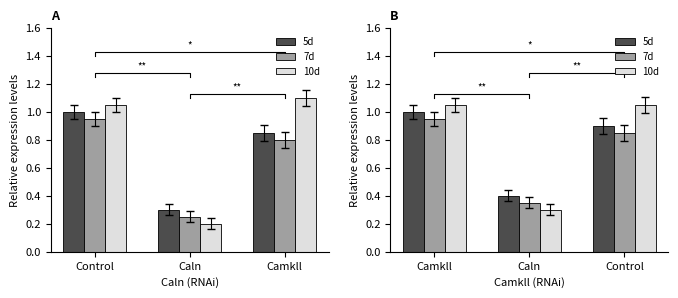

What is the total value across all series at Camkll?

3.0